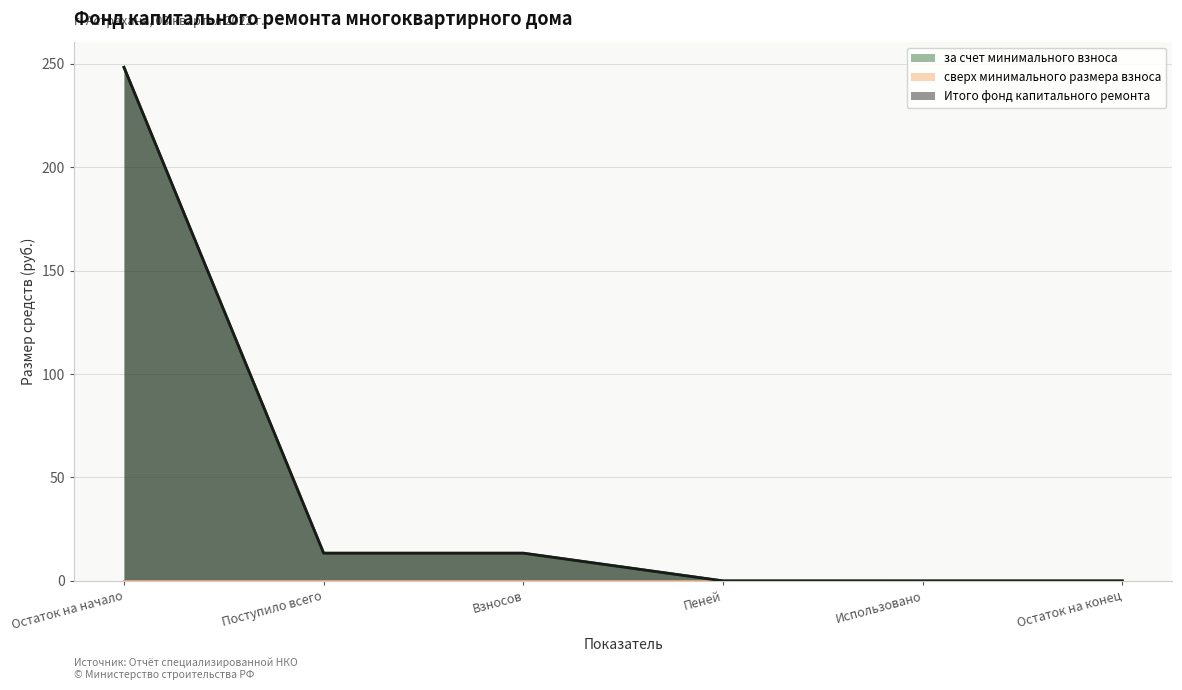

Between Остаток на конец and Использовано, which is larger?

Остаток на конец